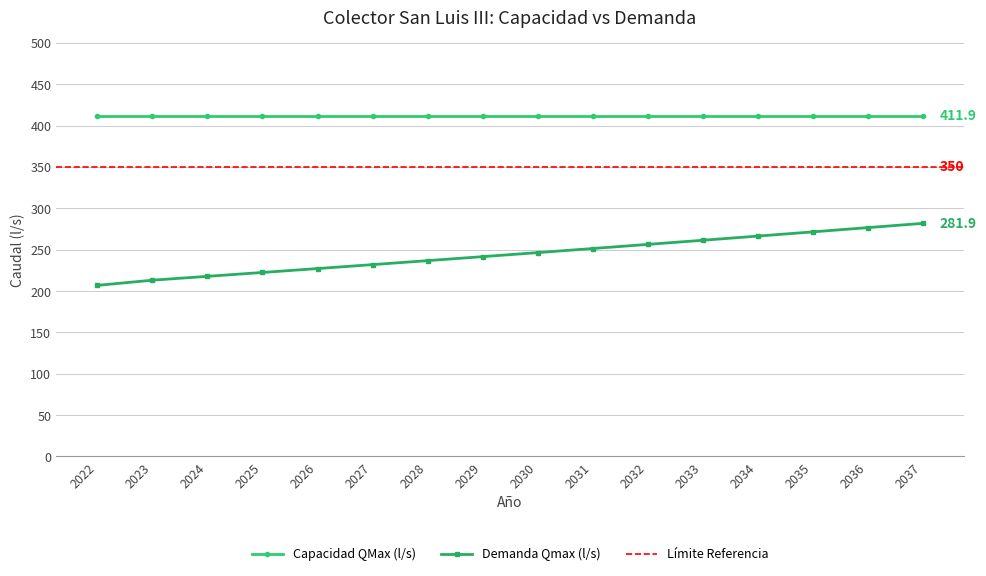

Reading left to right, transcribe all the data shown in this chart.

2022=206.9	2023=213.2	2024=217.9	2025=222.5	2026=227.3	2027=232.0	2028=236.8	2029=241.7	2030=246.6	2031=251.5	2032=256.5	2033=261.5	2034=266.5	2035=271.6	2036=276.8	2037=281.9